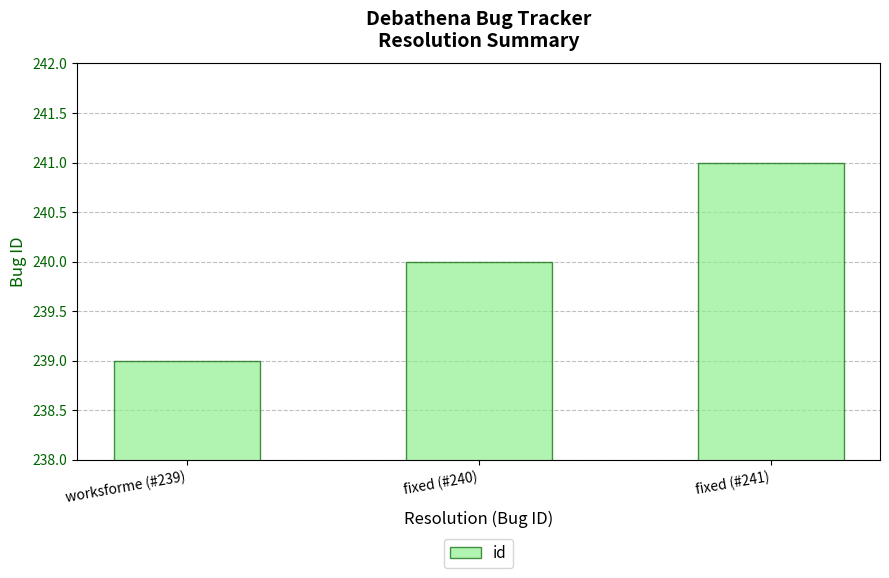

Reading left to right, transcribe all the data shown in this chart.

worksforme (#239)=239	fixed (#240)=240	fixed (#241)=241